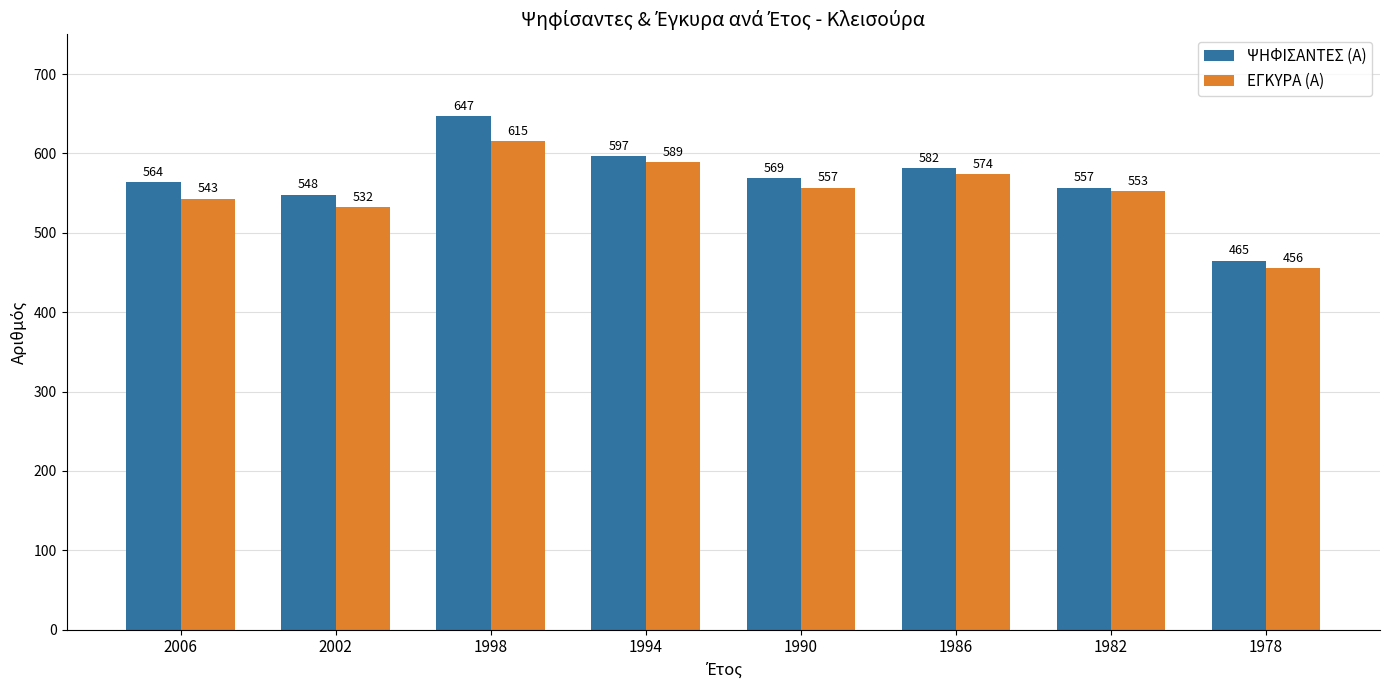

At which category is the sum across all series the highest?

1998